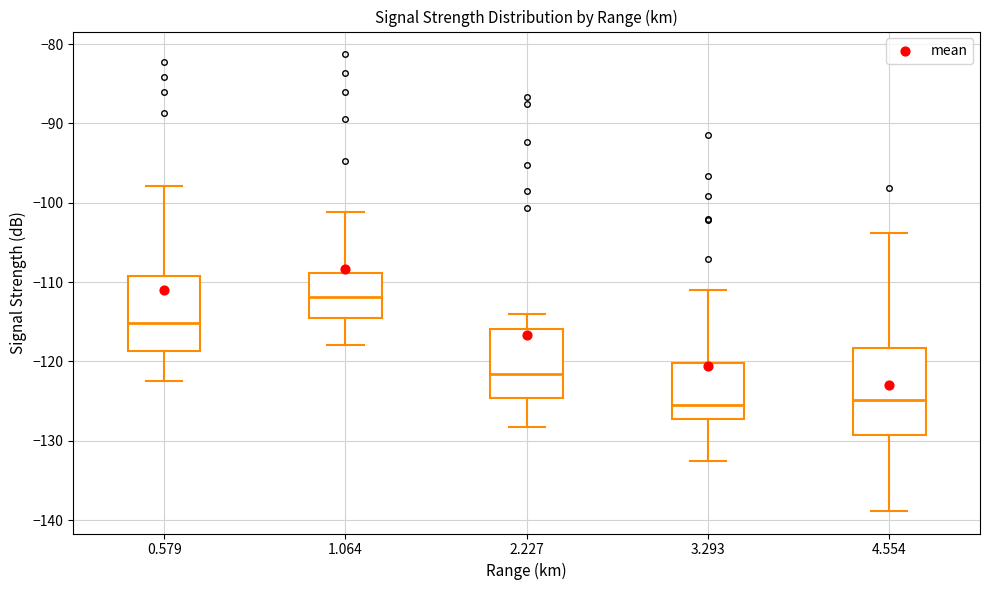

Reading left to right, transcribe this box plot: for each box, give where its median line is, the range the box spans, and where its two whiskers end, as read against the y-axis. The values are not printed on the chart, so give them approximately, as read against the axis.

0.579: median -115, box -119 to -109, whiskers -122 to -98
1.064: median -112, box -114 to -109, whiskers -118 to -101
2.227: median -122, box -125 to -116, whiskers -128 to -114
3.293: median -125, box -127 to -120, whiskers -132 to -111
4.554: median -125, box -129 to -118, whiskers -139 to -104